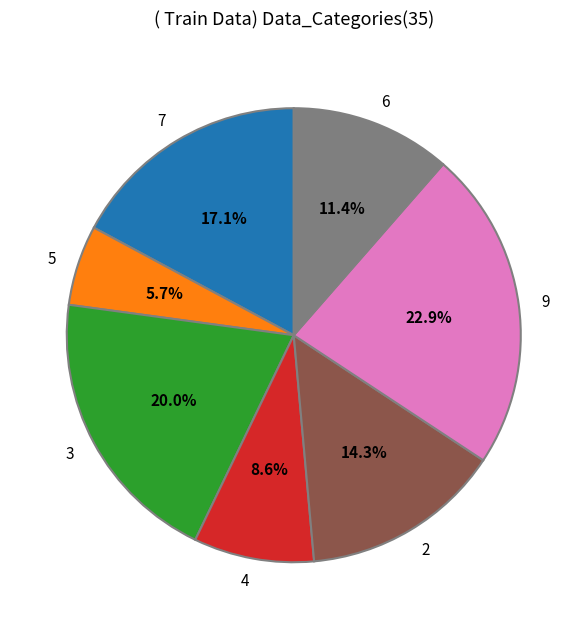

What percentage is the 2 slice, to the nearest percent?

14%